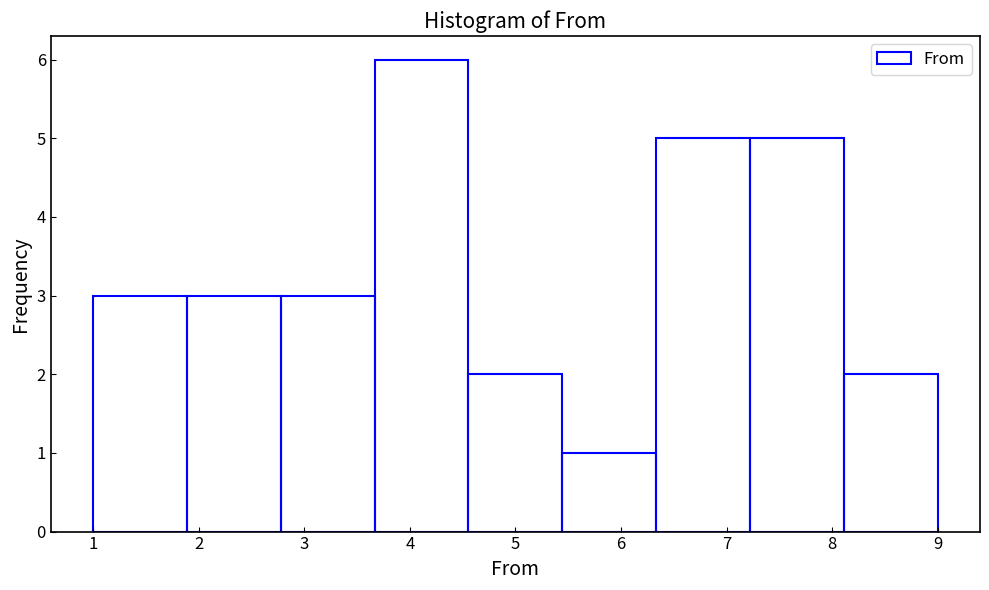

Reading left to right, list every bar in this chart as the range it spans on the x-axis followed by its height. Neither the bar edges nor the heights are printed on the chart, so give them approximately, as read against the axes.

1.0 to 1.9: 3
1.9 to 2.8: 3
2.8 to 3.7: 3
3.7 to 4.6: 6
4.6 to 5.4: 2
5.4 to 6.3: 1
6.3 to 7.2: 5
7.2 to 8.1: 5
8.1 to 9.0: 2